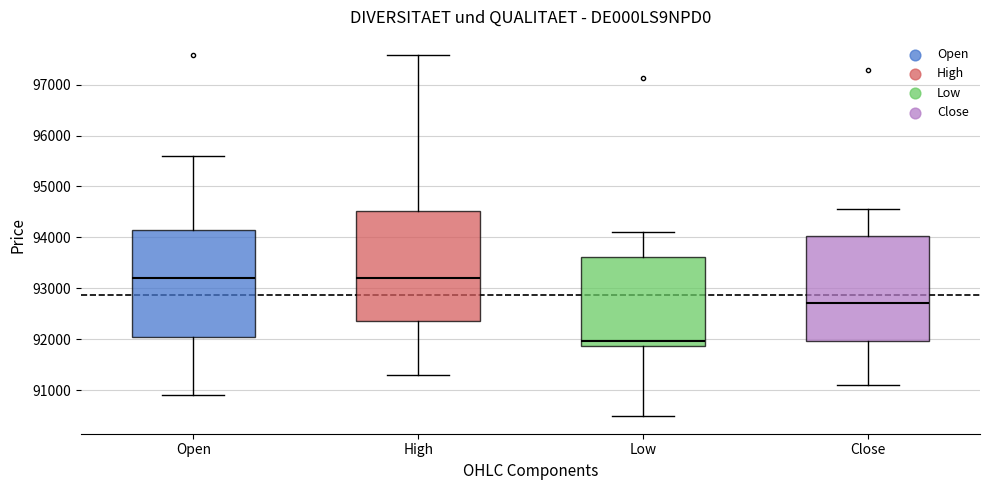

Reading left to right, transcribe this box plot: for each box, give where its median line is, the range the box spans, and where its two whiskers end, as read against the y-axis. The values are not printed on the chart, so give them approximately, as read against the axis.

Open: median 93200, box 92000 to 94100, whiskers 90900 to 95600
High: median 93200, box 92400 to 94500, whiskers 91300 to 97600
Low: median 92000, box 91900 to 93600, whiskers 90500 to 94100
Close: median 92700, box 92000 to 94000, whiskers 91100 to 94600